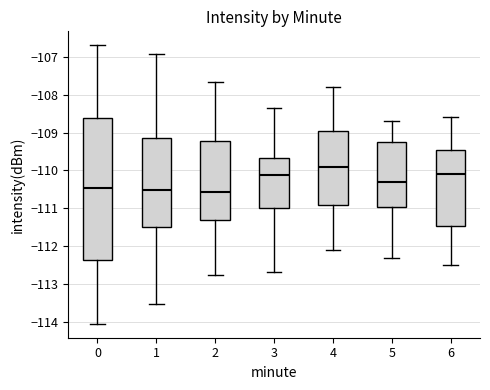

Reading left to right, read every box against the y-axis: the position of its median line, the range the box covers, and the ends of its whiskers. The values are not printed on the chart, so give them approximately, as read against the axis.

0: median -110.4, box -112.4 to -108.6, whiskers -114.0 to -106.7
1: median -110.5, box -111.5 to -109.1, whiskers -113.5 to -106.9
2: median -110.6, box -111.3 to -109.2, whiskers -112.7 to -107.7
3: median -110.1, box -111.0 to -109.7, whiskers -112.7 to -108.3
4: median -109.9, box -110.9 to -108.9, whiskers -112.1 to -107.8
5: median -110.3, box -110.9 to -109.2, whiskers -112.3 to -108.7
6: median -110.1, box -111.4 to -109.4, whiskers -112.5 to -108.6